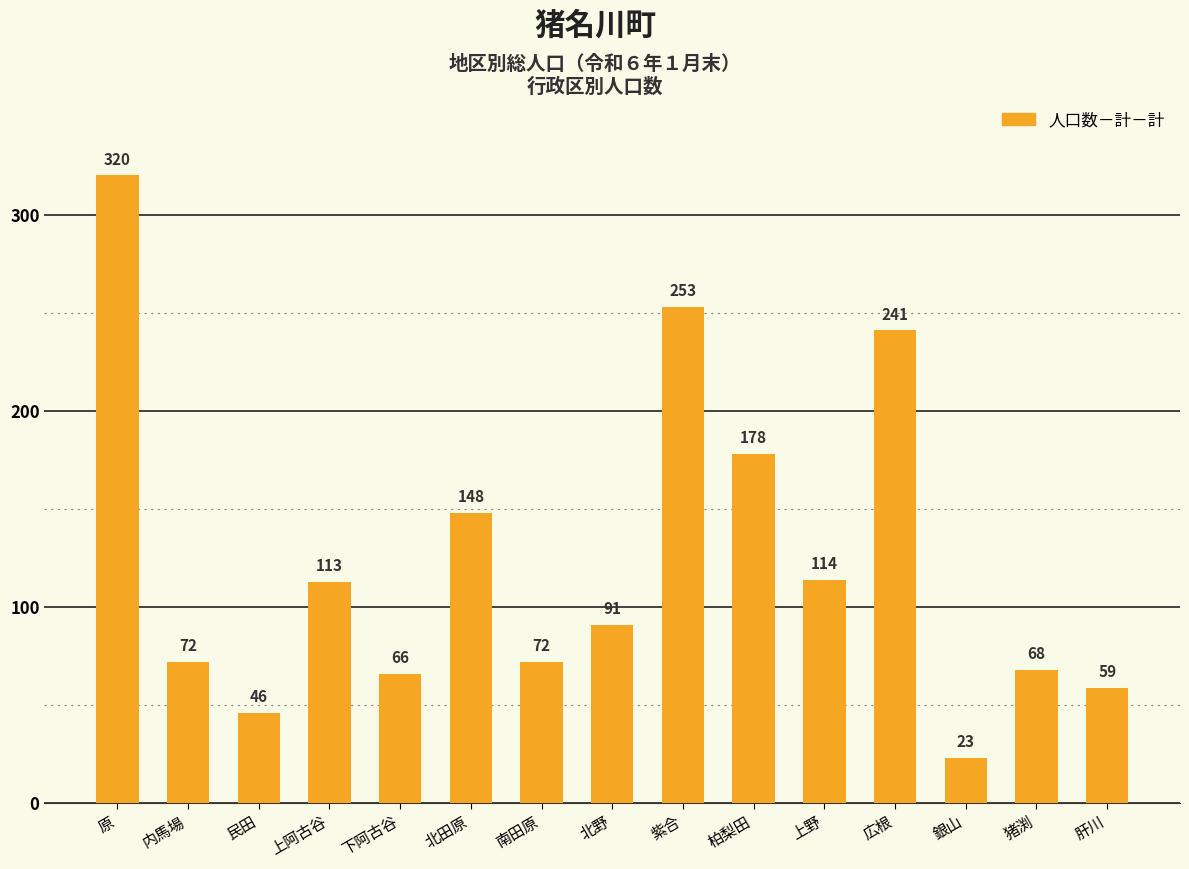

What is the change in value from 紫合 to 柏梨田?

-75